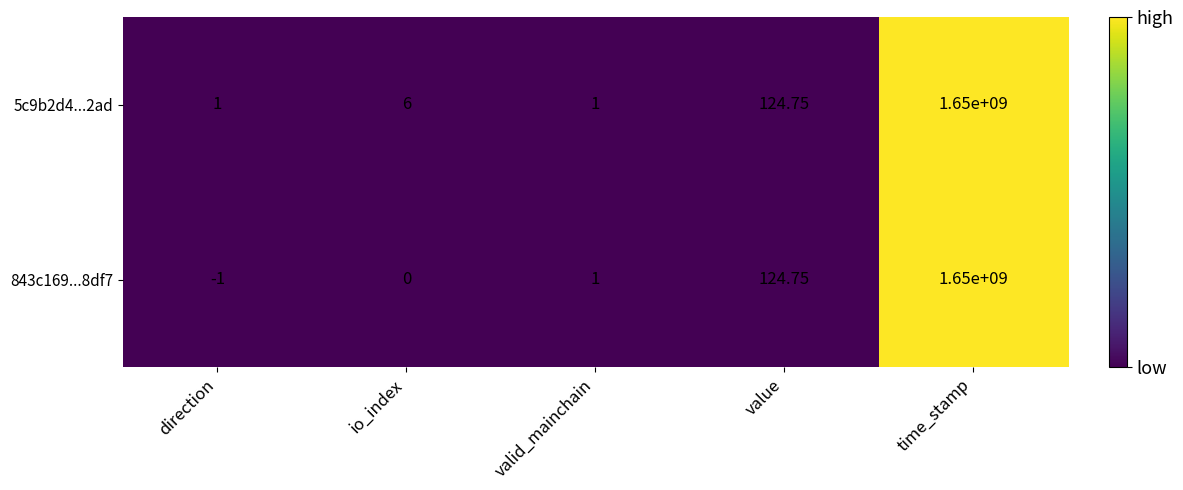

At which label is 843c169...8df7 closest to 824999999?

value